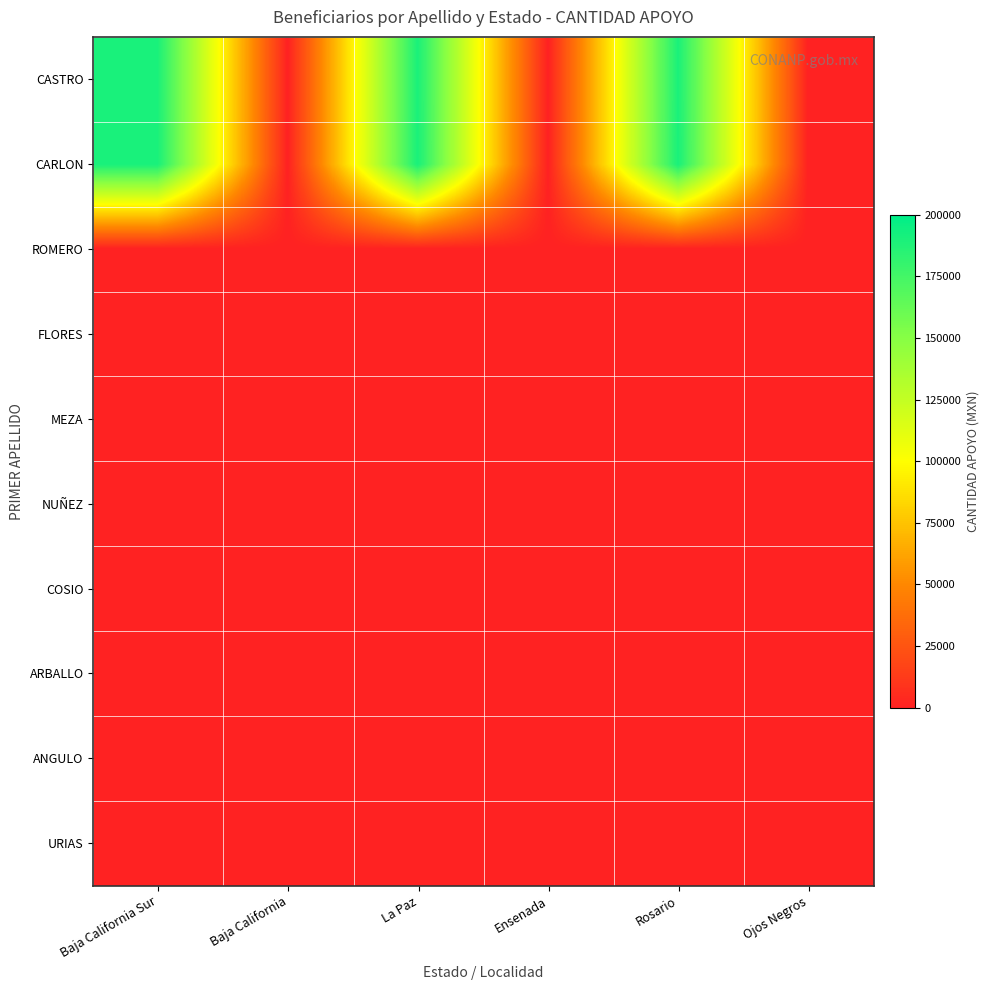

Reading left to right, what are all the values shown in this chart?

CASTRO: Baja California Sur=190100	Baja California=0	La Paz=190100	Ensenada=0	Rosario=190100	Ojos Negros=0
CARLON: Baja California Sur=190500	Baja California=0	La Paz=190500	Ensenada=0	Rosario=190500	Ojos Negros=0
ROMERO: Baja California Sur=0	Baja California=0	La Paz=0	Ensenada=0	Rosario=0	Ojos Negros=0
FLORES: Baja California Sur=0	Baja California=0	La Paz=0	Ensenada=0	Rosario=0	Ojos Negros=0
MEZA: Baja California Sur=0	Baja California=0	La Paz=0	Ensenada=0	Rosario=0	Ojos Negros=0
NUÑEZ: Baja California Sur=0	Baja California=0	La Paz=0	Ensenada=0	Rosario=0	Ojos Negros=0
COSIO: Baja California Sur=0	Baja California=0	La Paz=0	Ensenada=0	Rosario=0	Ojos Negros=0
ARBALLO: Baja California Sur=0	Baja California=0	La Paz=0	Ensenada=0	Rosario=0	Ojos Negros=0
ANGULO: Baja California Sur=0	Baja California=0	La Paz=0	Ensenada=0	Rosario=0	Ojos Negros=0
URIAS: Baja California Sur=0	Baja California=0	La Paz=0	Ensenada=0	Rosario=0	Ojos Negros=0